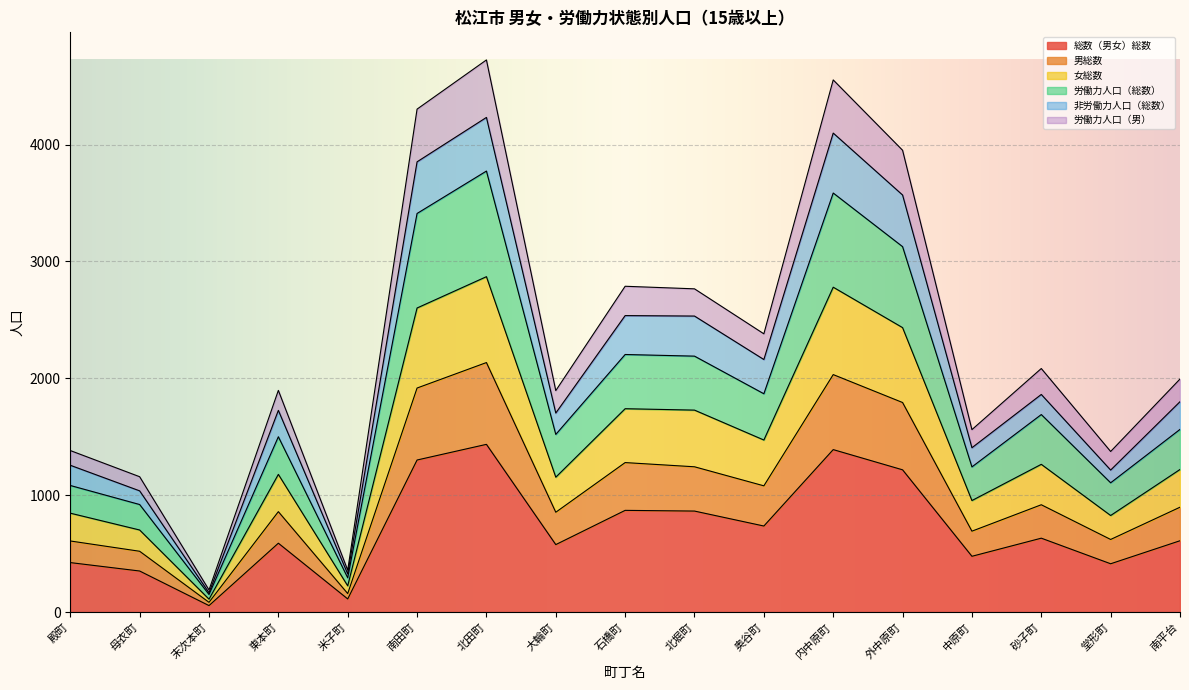

True or false: 女総数 has more than 0 points higher than both neighbors.

True